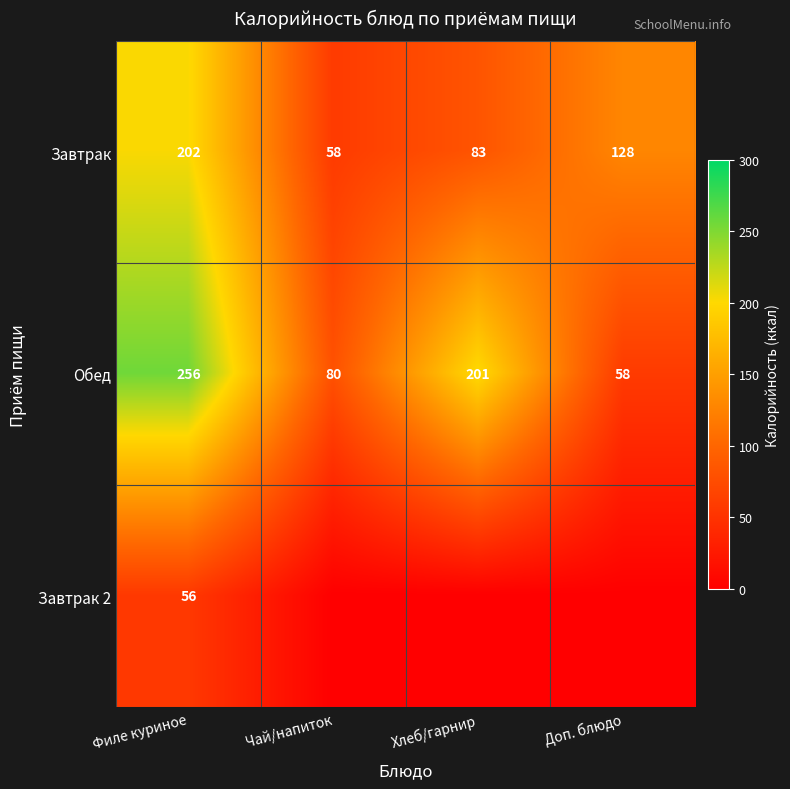

At which category does the chart reach its minimum across all series?

Чай/напиток